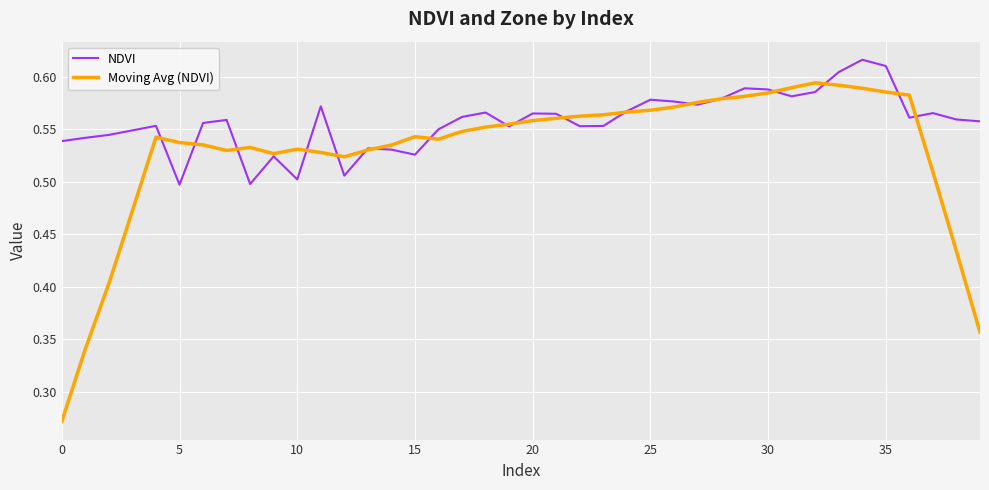

Rank the series by their average value, from highest to lowest.

NDVI, Moving Avg (NDVI)